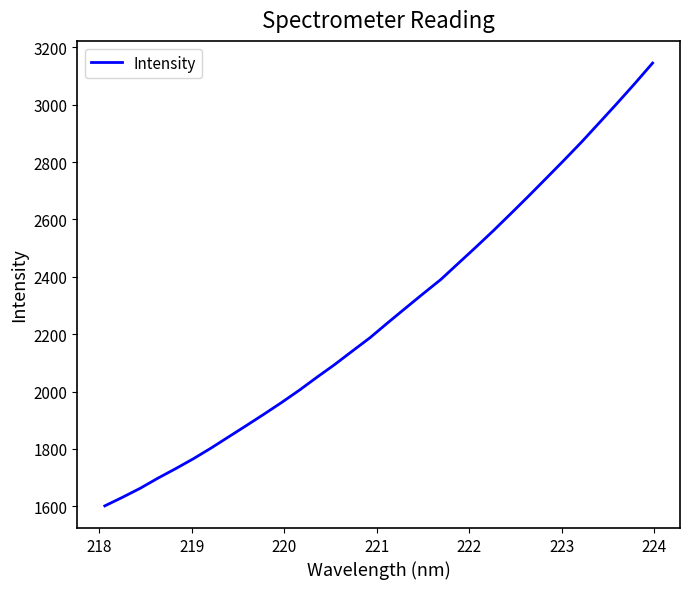

What is the difference between the maximum and minimum values?

1544.6